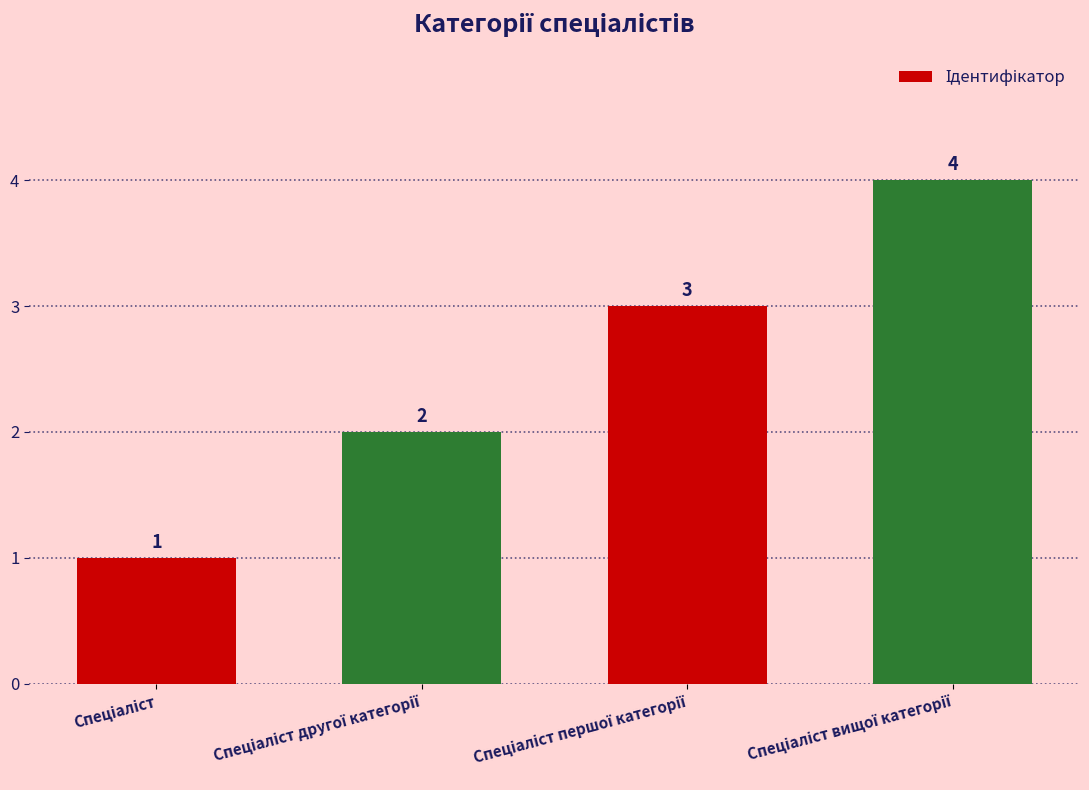

What is the sum of all values?

10